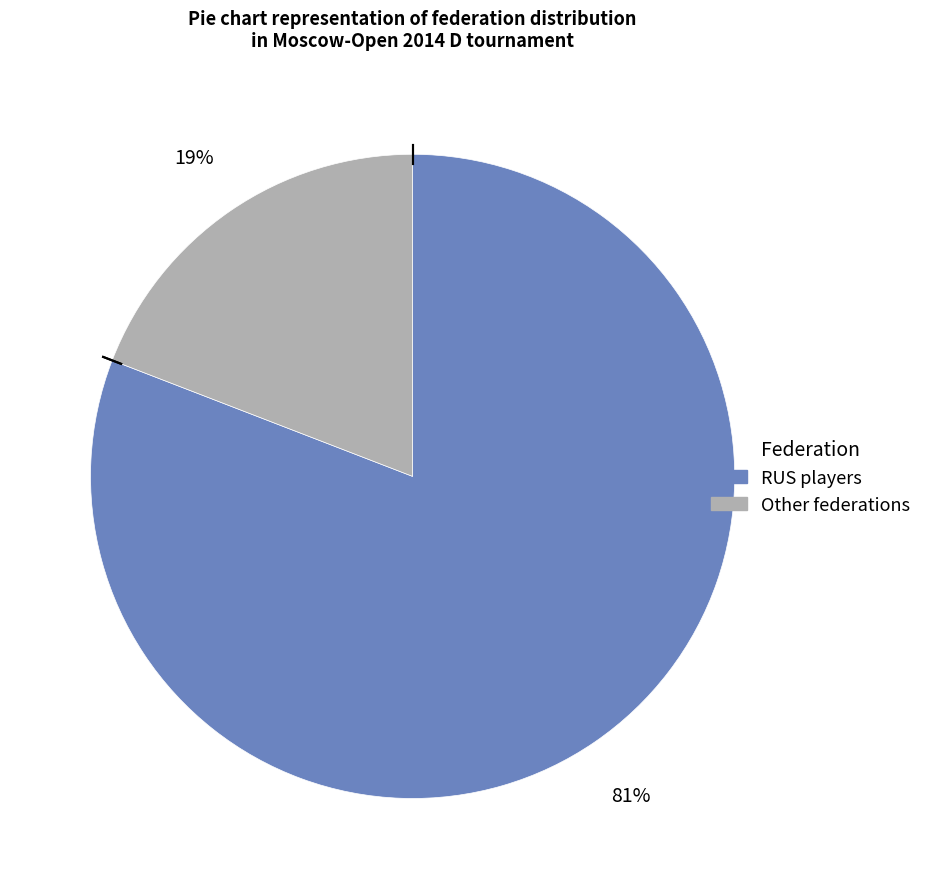

The Other slice represents 7% of the pie. True or false?

False